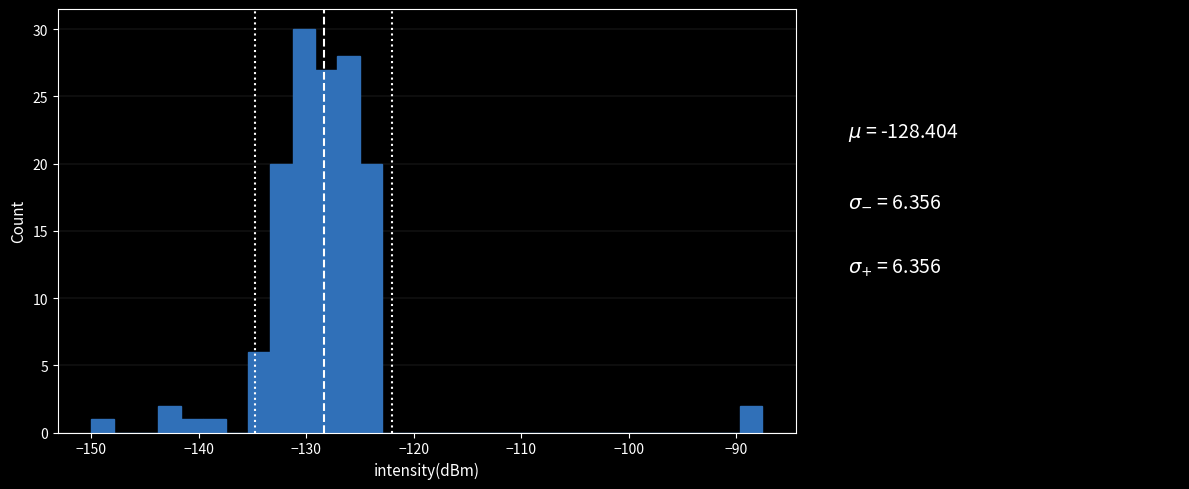

Around what value on the x-axis is the tallest bar? Give the approximate position of its centre, as read against the axis.

-130